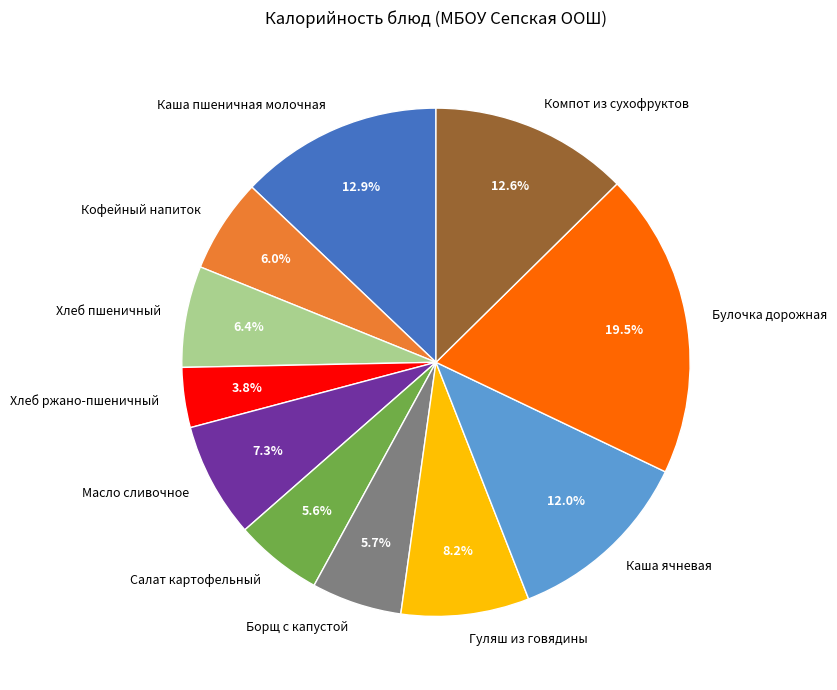

What is the ratio of the value at Хлеб пшеничный to the value at Каша пшеничная молочная?

0.5